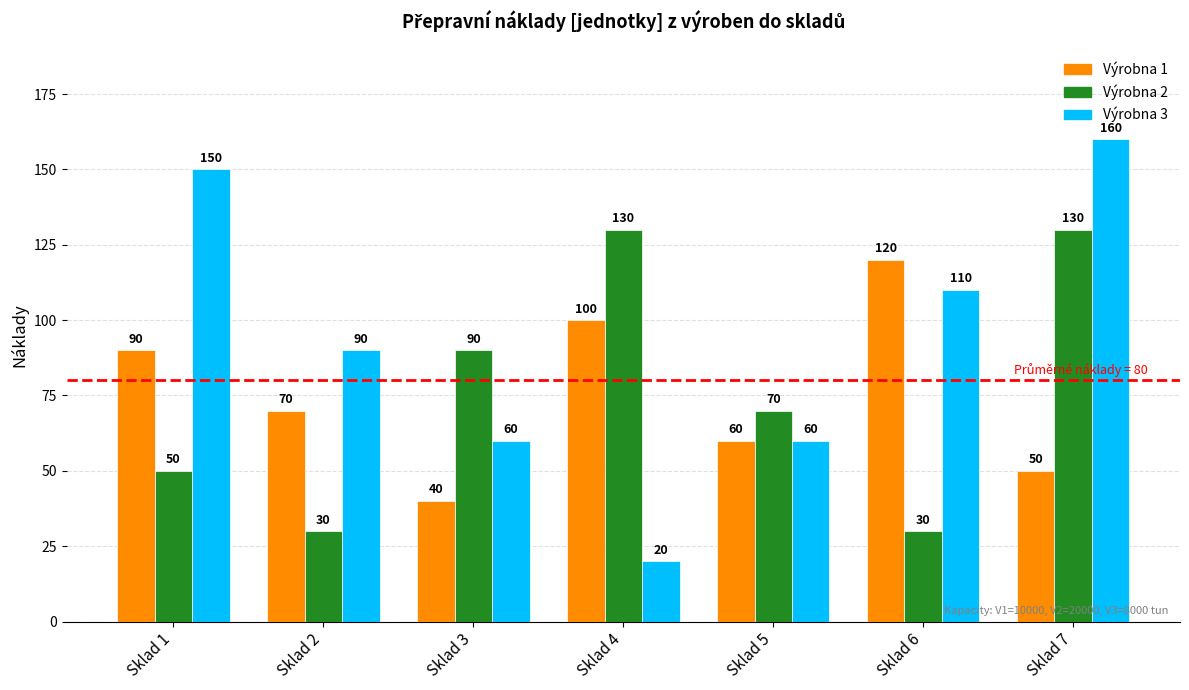

At which category is the sum across all series the highest?

Sklad 7